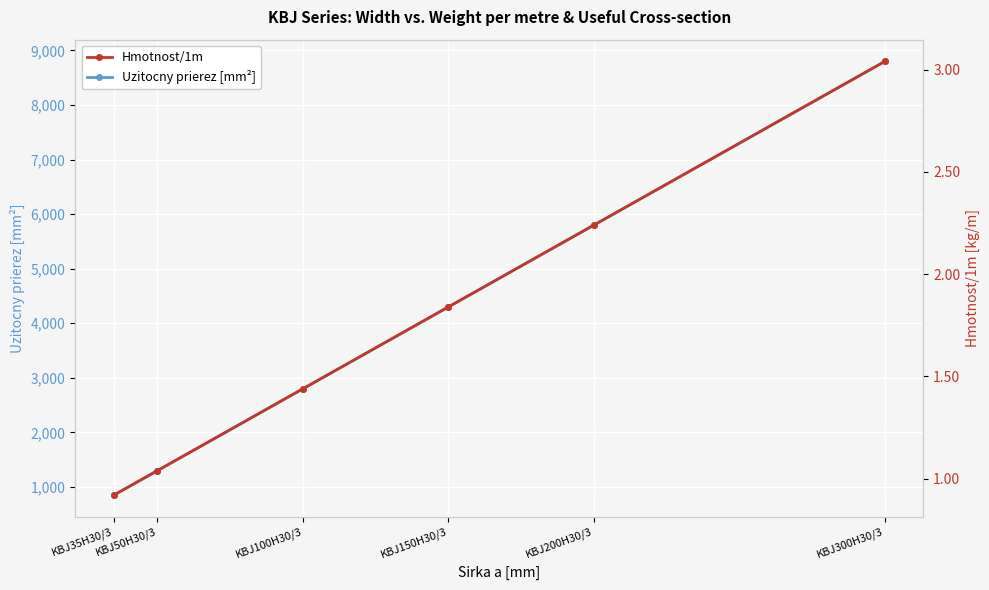

What is the greatest value displayed?

8800.0